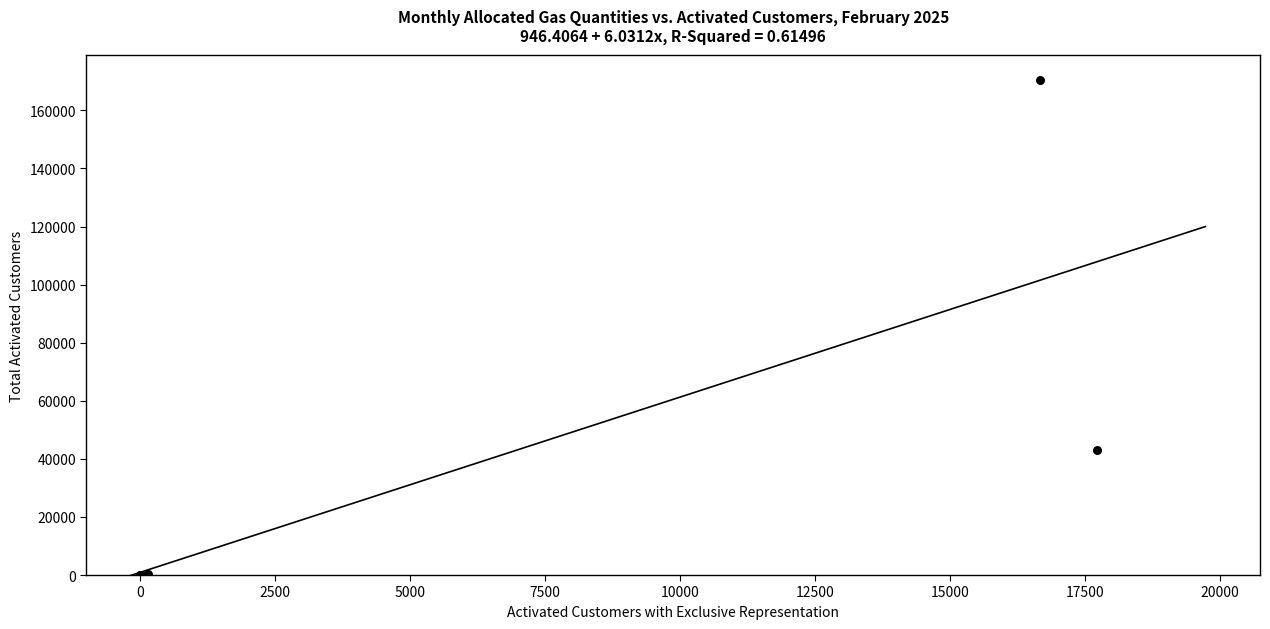

What Y value in the scatter plot is closest to 85227?

43113